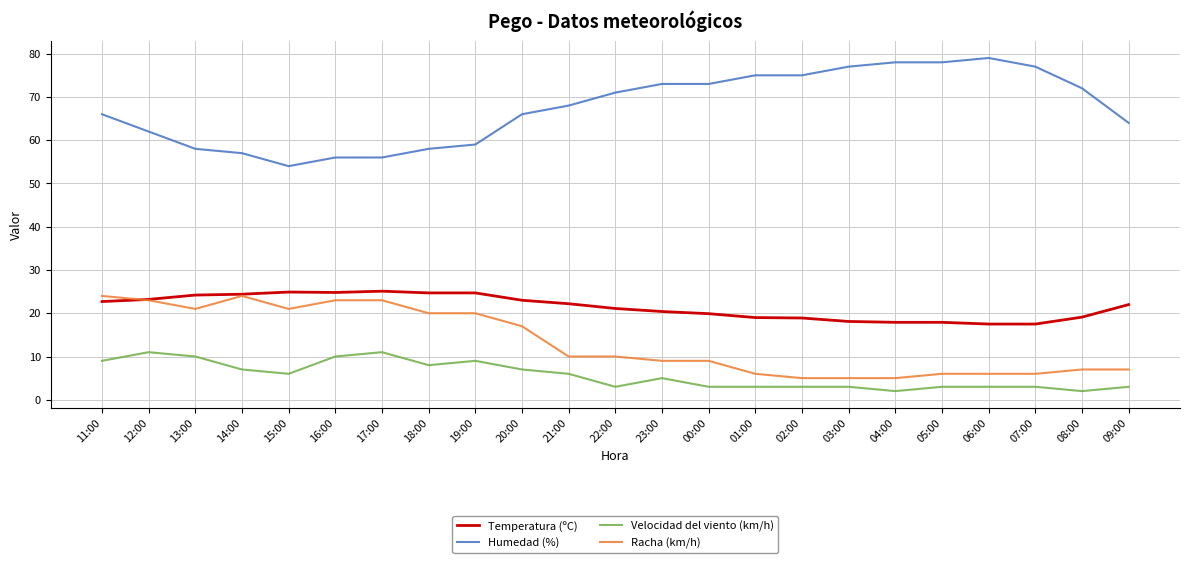

What position from the right is 04:00?

6